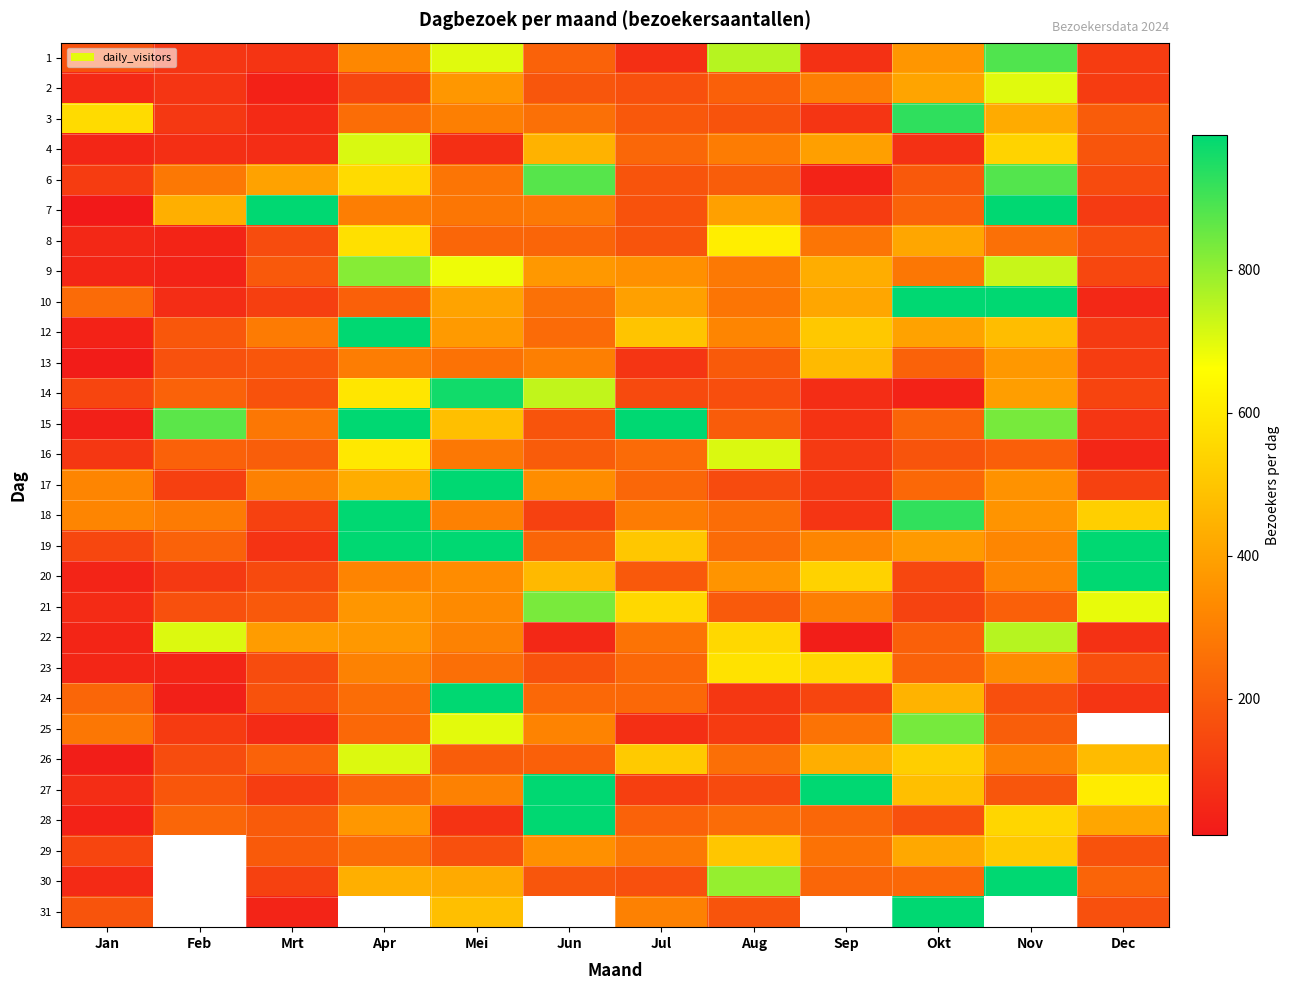

At which label is 26 closest to 366?

Nov